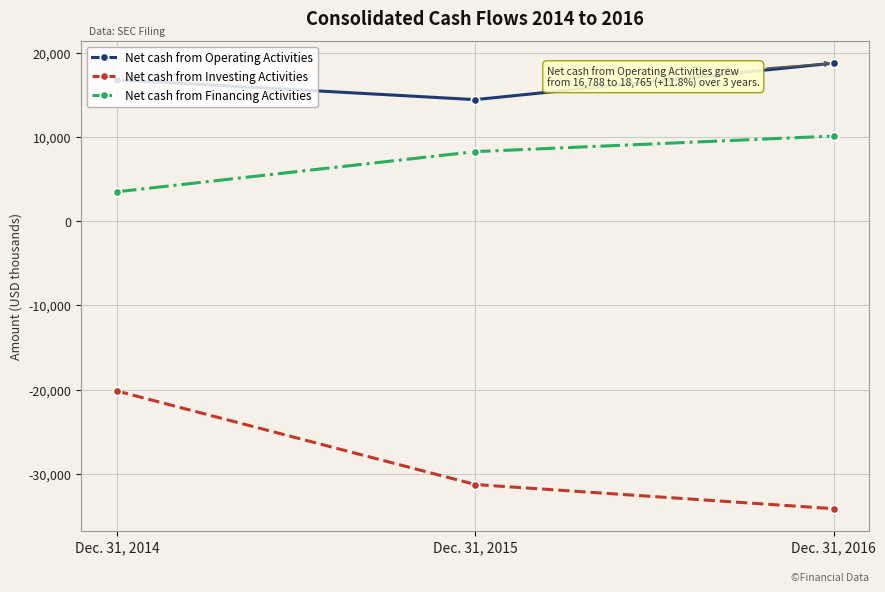

Is it true that Net cash from Financing Activities equals 10105 at Dec. 31, 2016?

True